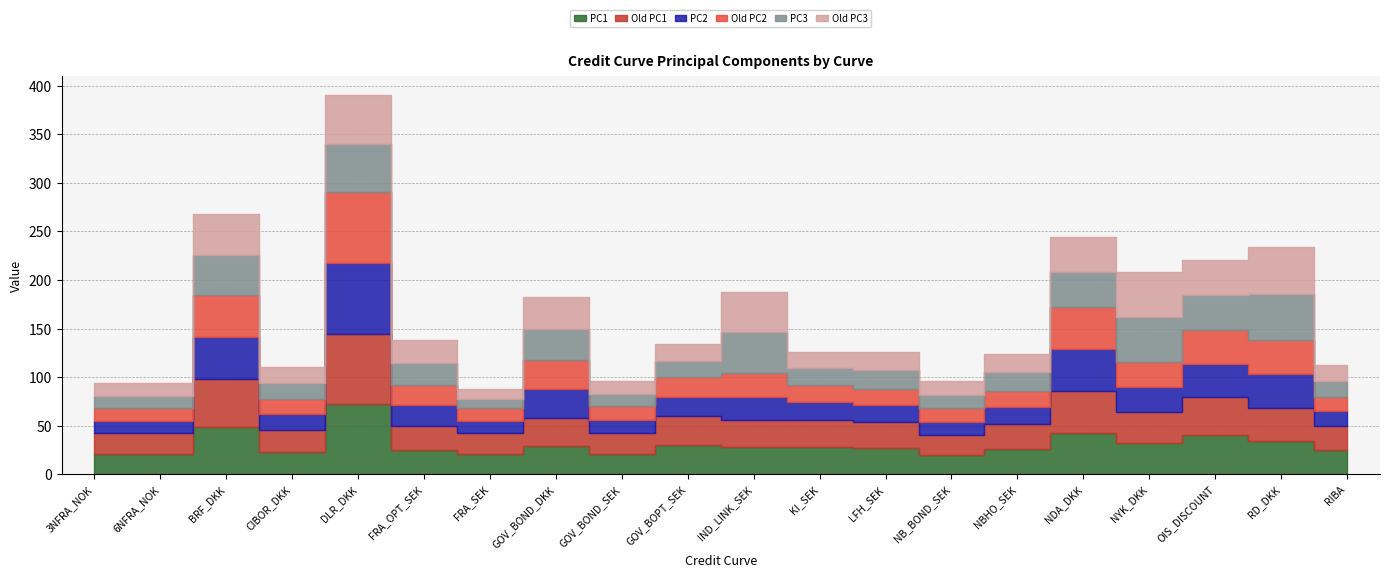

What position from the left is GOV_BOND_DKK?

8